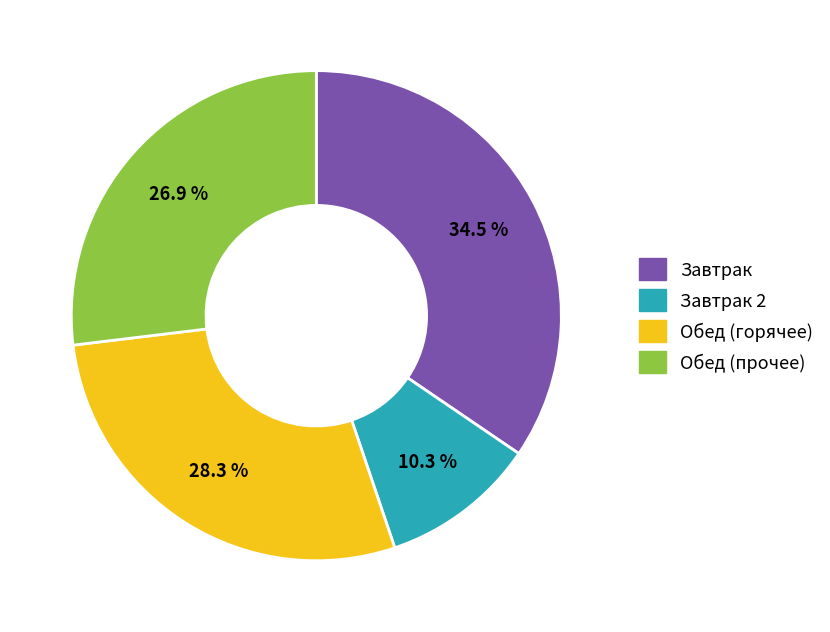

Is there a majority slice in this chart?

No